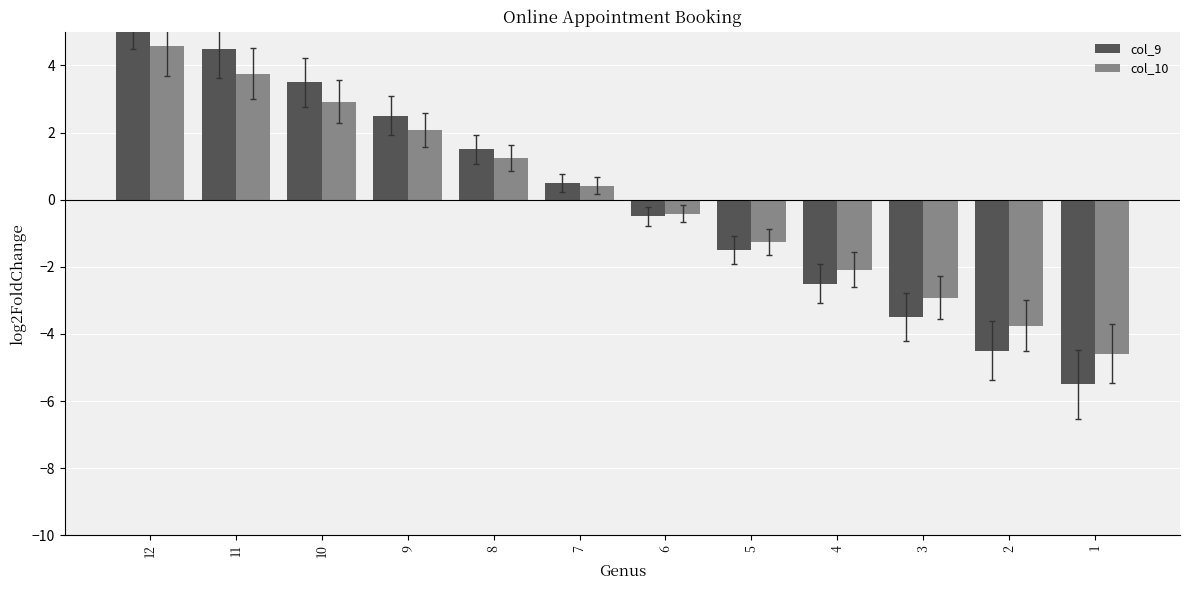

The value of col_10 at 9 is 0.8. True or false?

False